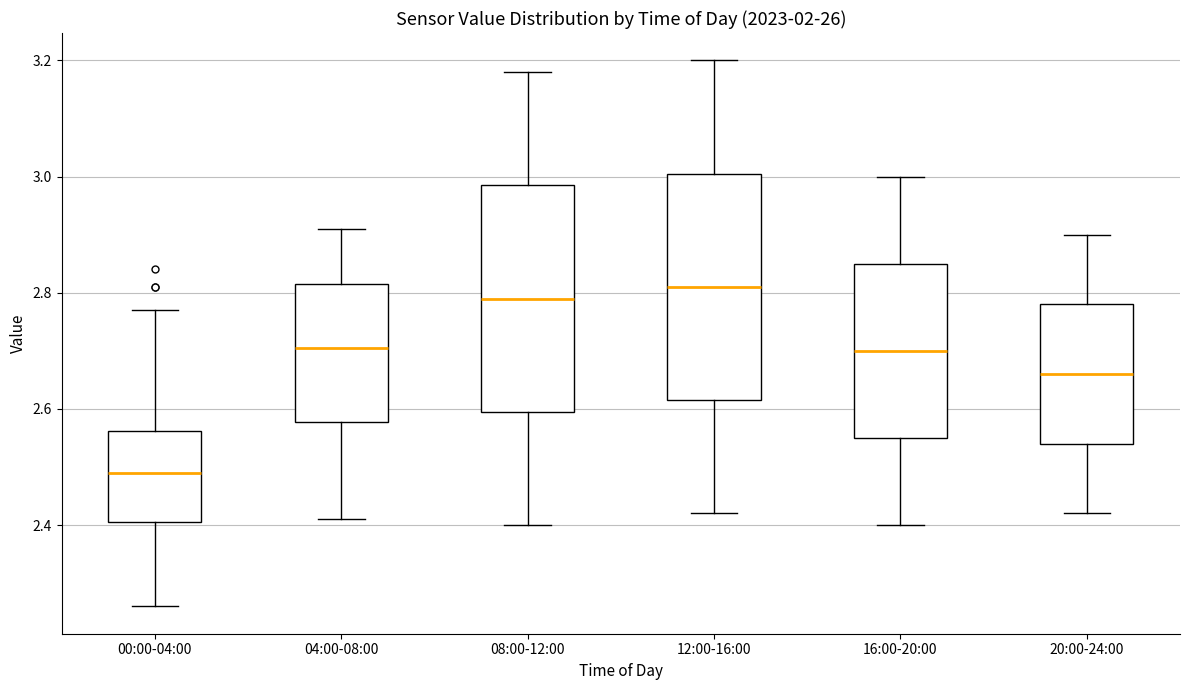

Where does the lower whisker of the box for 08:00-12:00 end on the y-axis? The values are not printed on the chart, so give them approximately, as read against the axis.

2.40